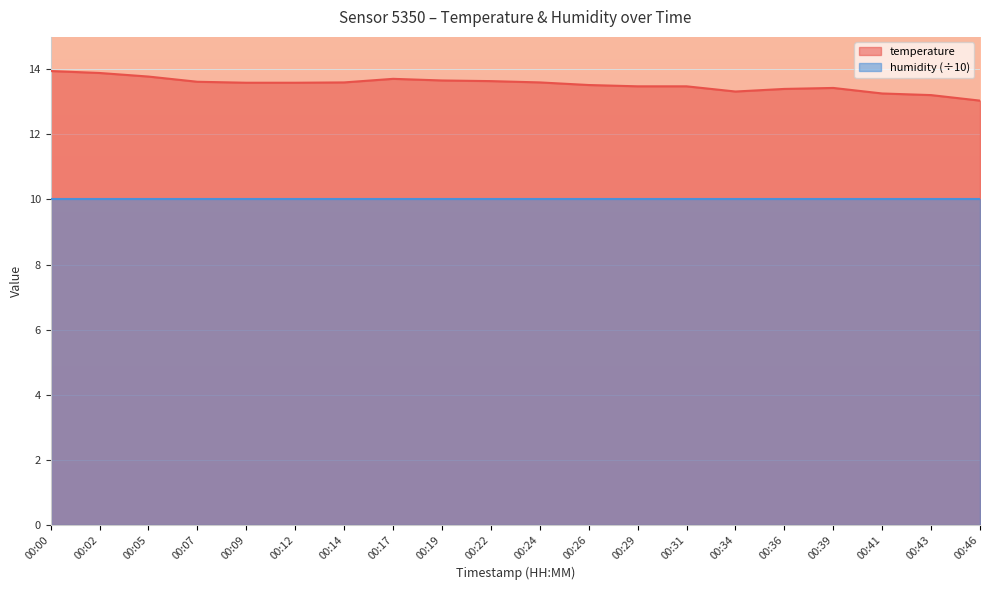

List the labels in order of value, largest first.

00:00, 00:02, 00:05, 00:17, 00:19, 00:22, 00:07, 00:14, 00:24, 00:09, 00:12, 00:26, 00:29, 00:31, 00:39, 00:36, 00:34, 00:41, 00:43, 00:46